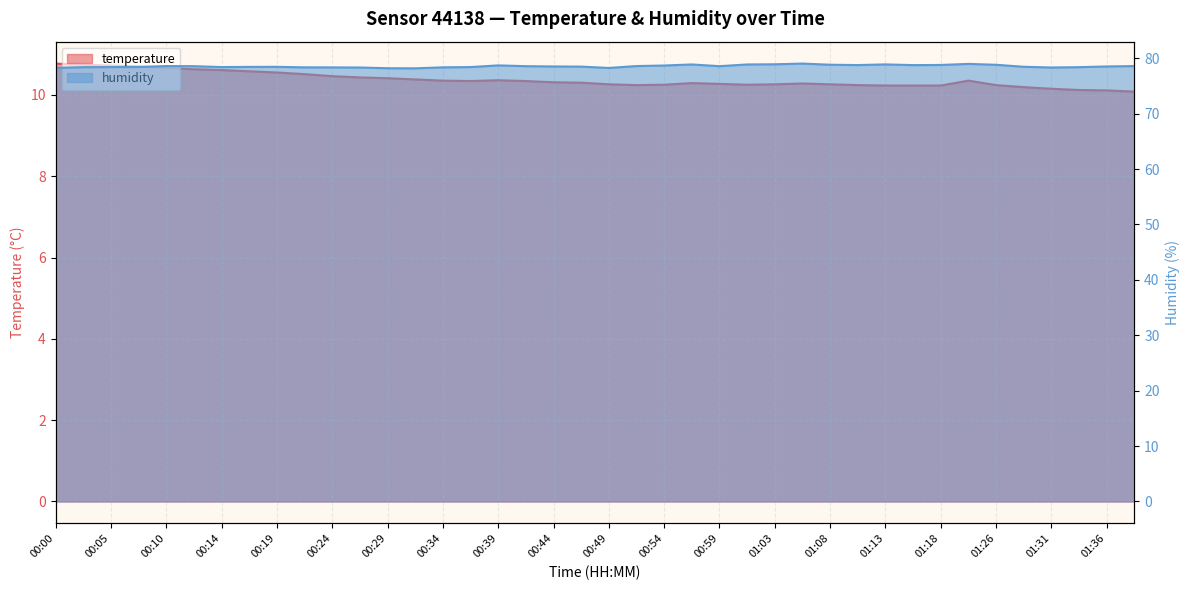

At how many categories does at least one series exceed 44?

40